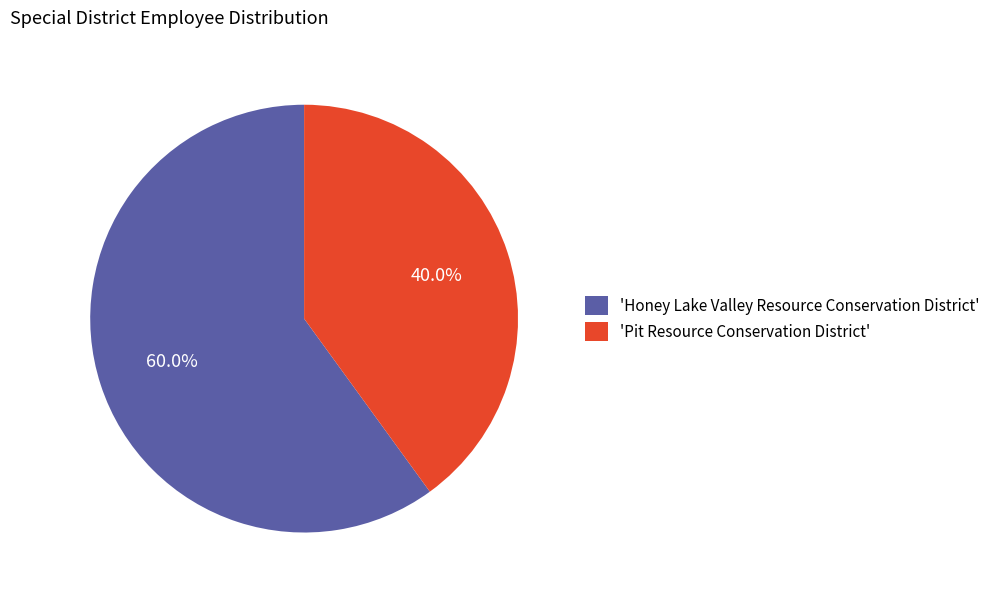

What is the ratio of the value at 'Pit Resource Conservation District' to the value at 'Honey Lake Valley Resource Conservation District'?

0.7